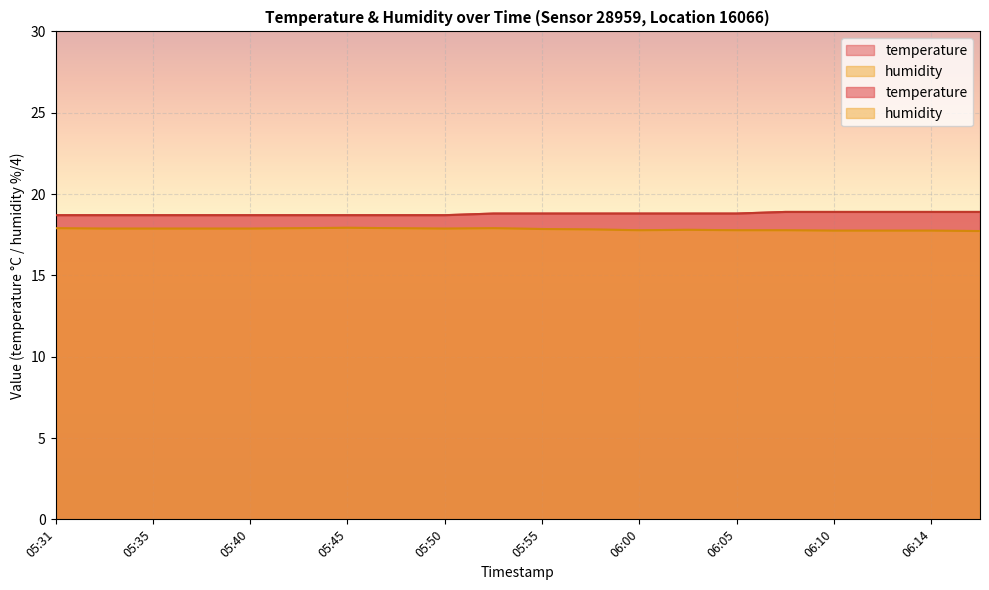

True or false: temperature has more than 0 interior local peaks.

False